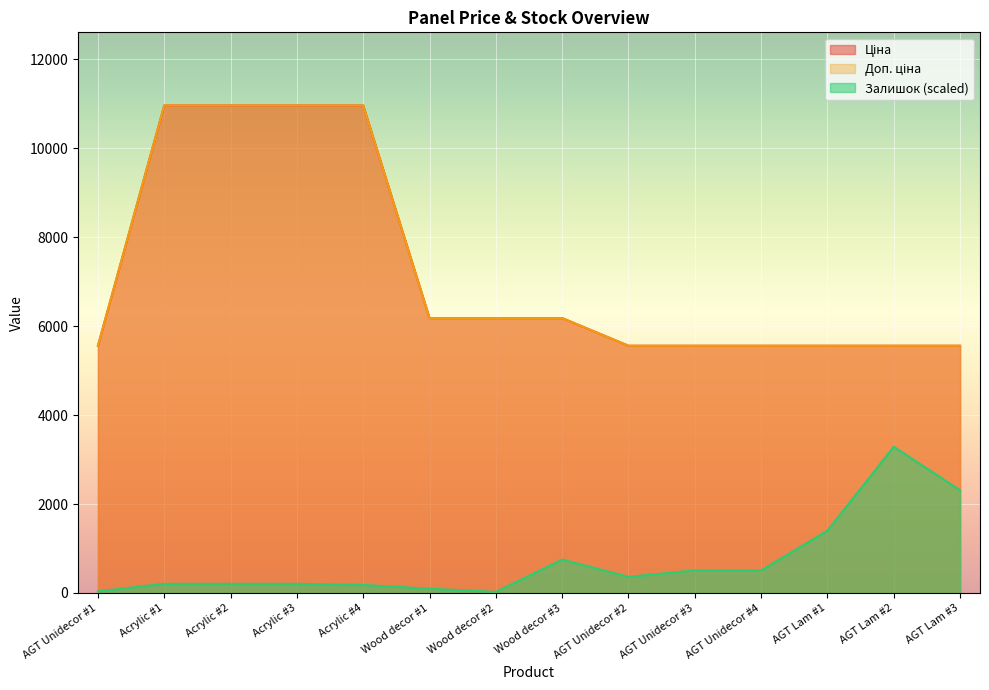

True or false: Доп. ціна and Залишок intersect in this chart.

False